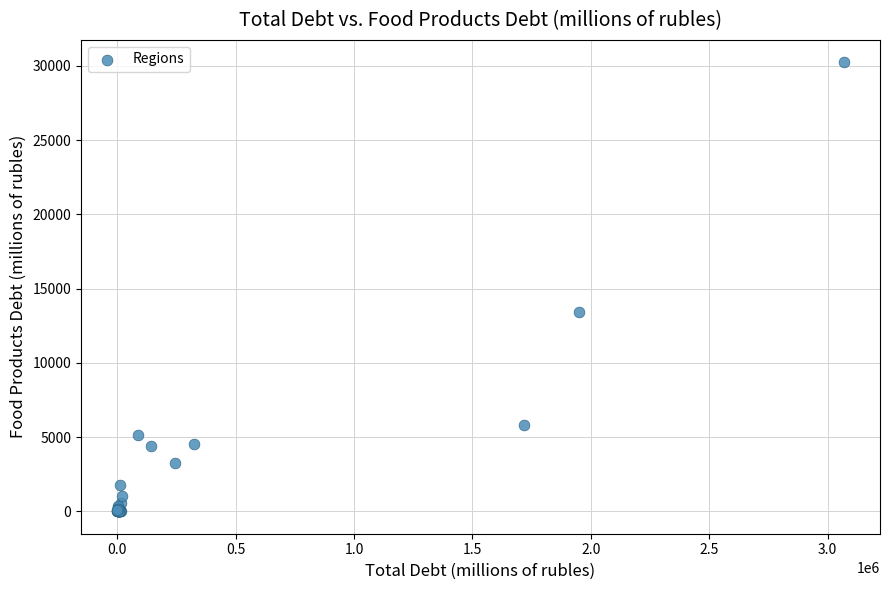

What Y value in the scatter plot is closest to 15117?

13394.5